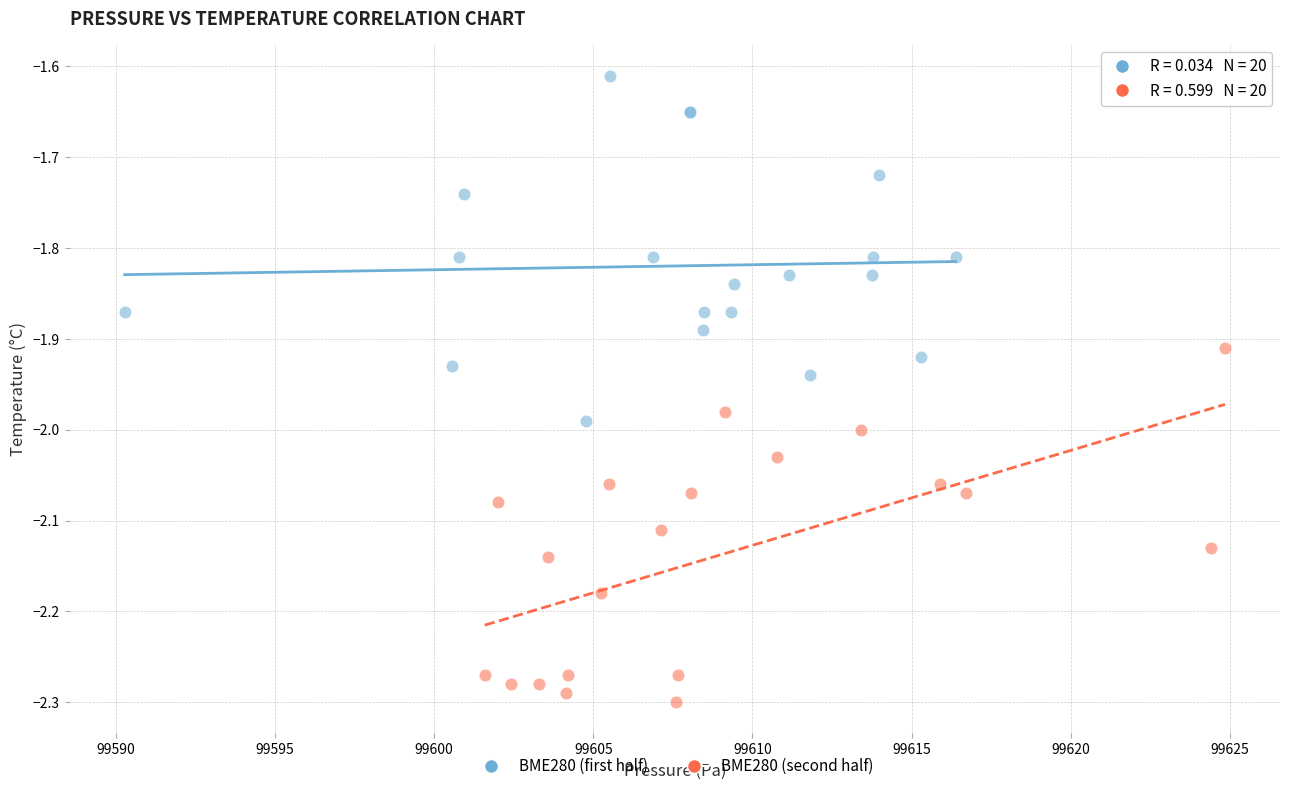

Which series reaches the minimum Y coordinate?

BME280 (second half)